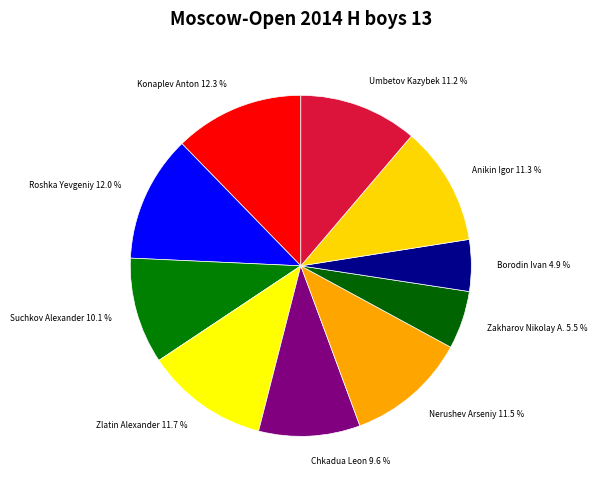

To the nearest percent, what is the average slice percentage?

10%